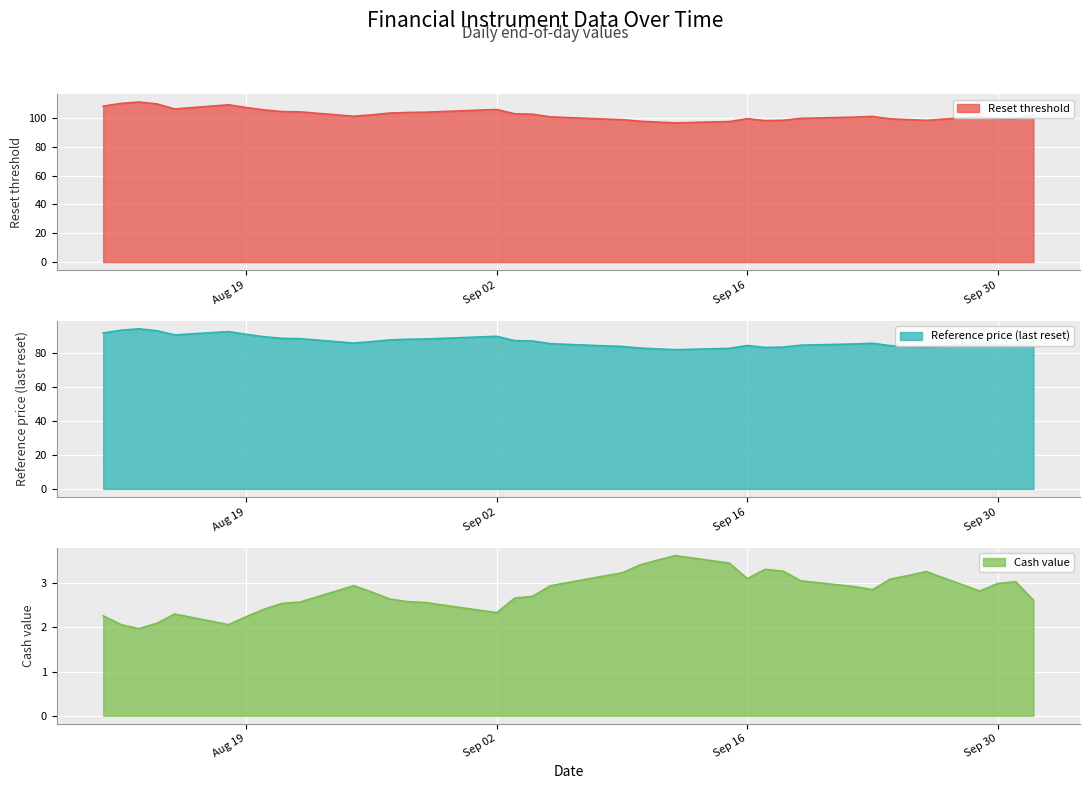

Is it true that Reset threshold equals 107.3 at Aug 19?

True